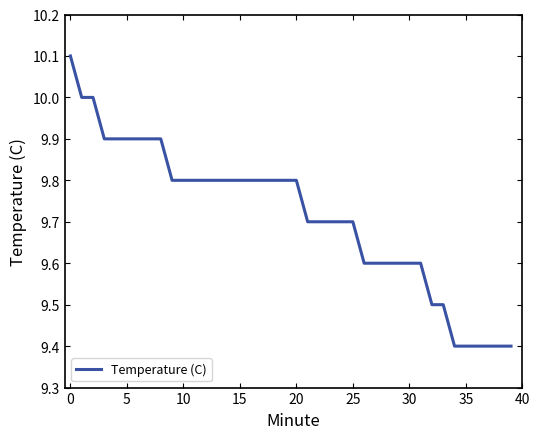

What is the minimum value shown in the chart?

9.4